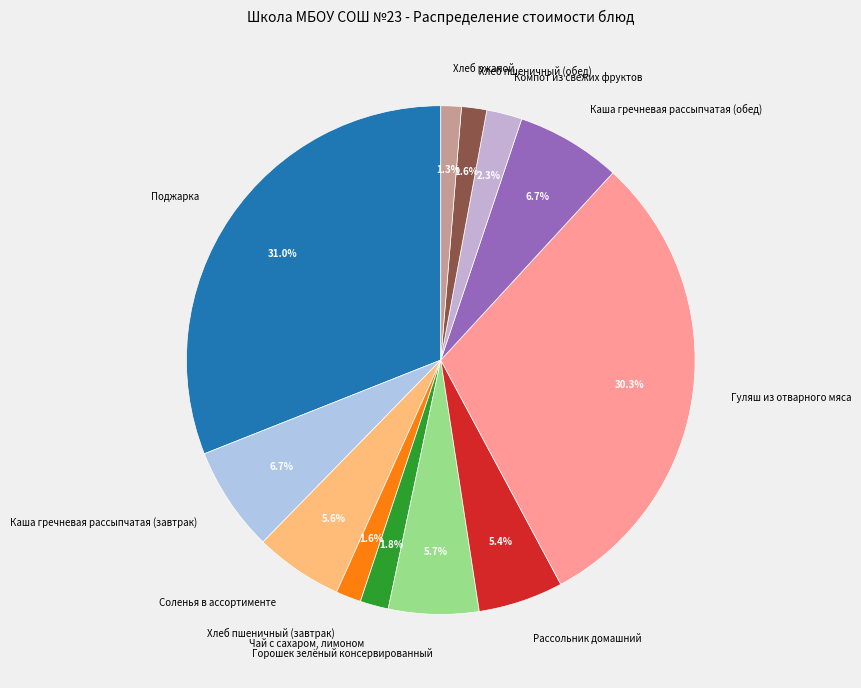

How many slices are in this pie chart?

12